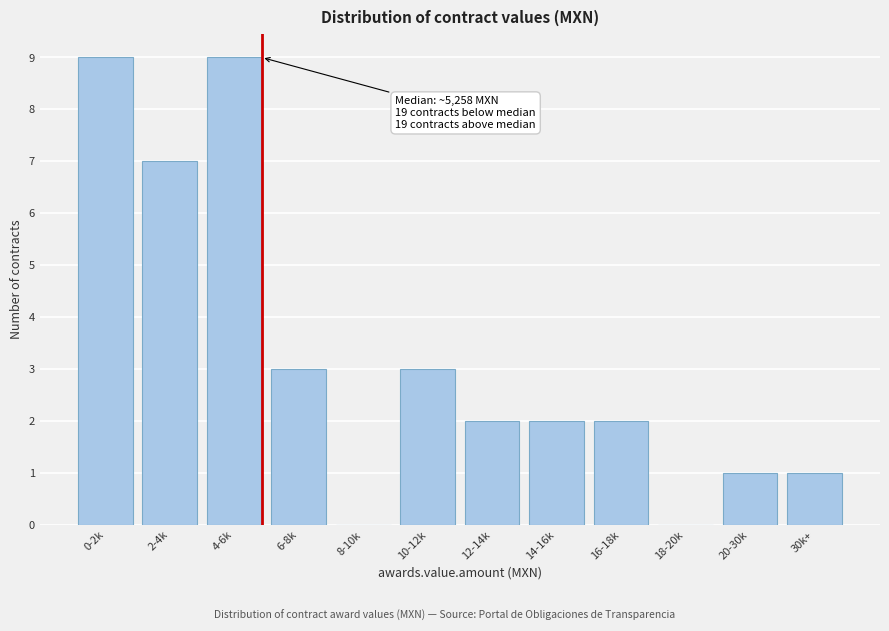

Reading left to right, what are all the values shown in this chart?

0-2k=9	2-4k=7	4-6k=9	6-8k=3	8-10k=0	10-12k=3	12-14k=2	14-16k=2	16-18k=2	18-20k=0	20-30k=1	30k+=1